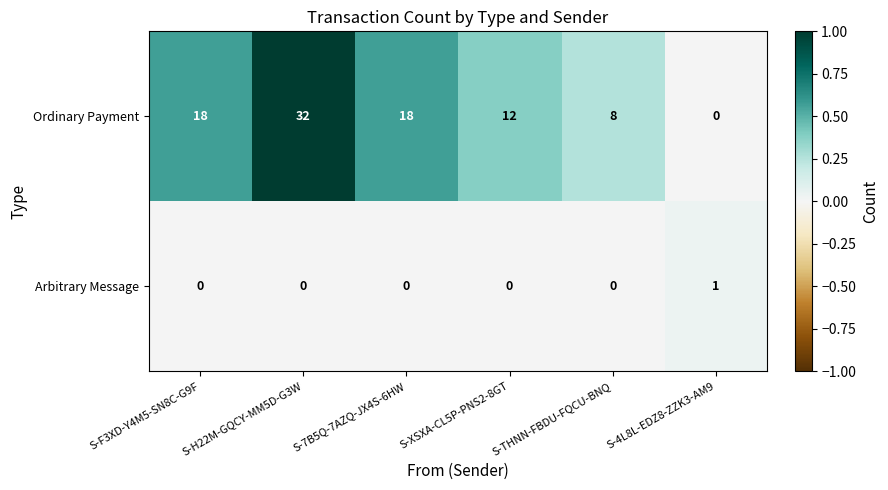

How many distinct data groups are displayed?

2